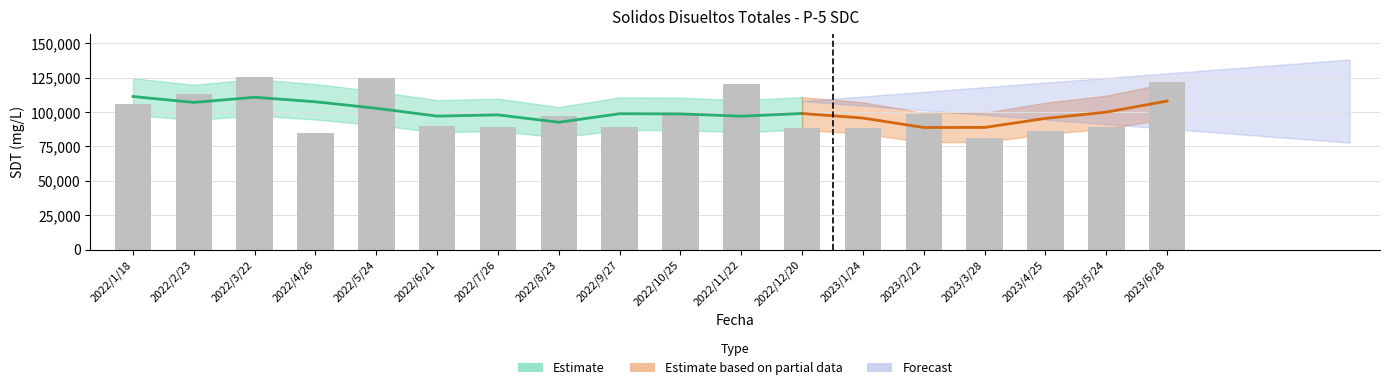

What is the change in value from 2023/2/22 to 2023/3/28?

-17608